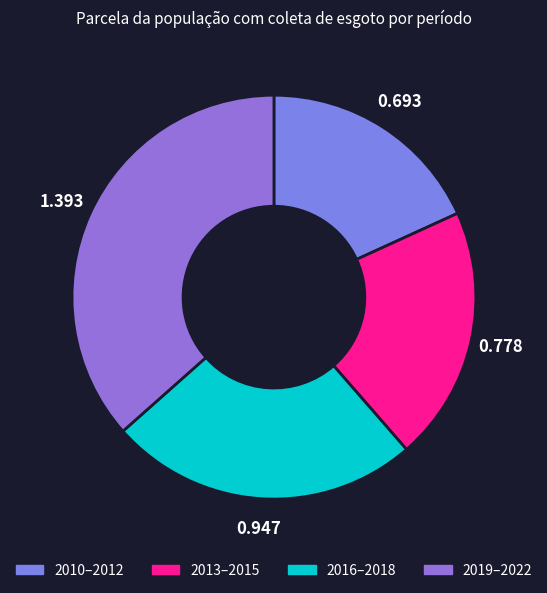

Does any single category account for the majority?

No